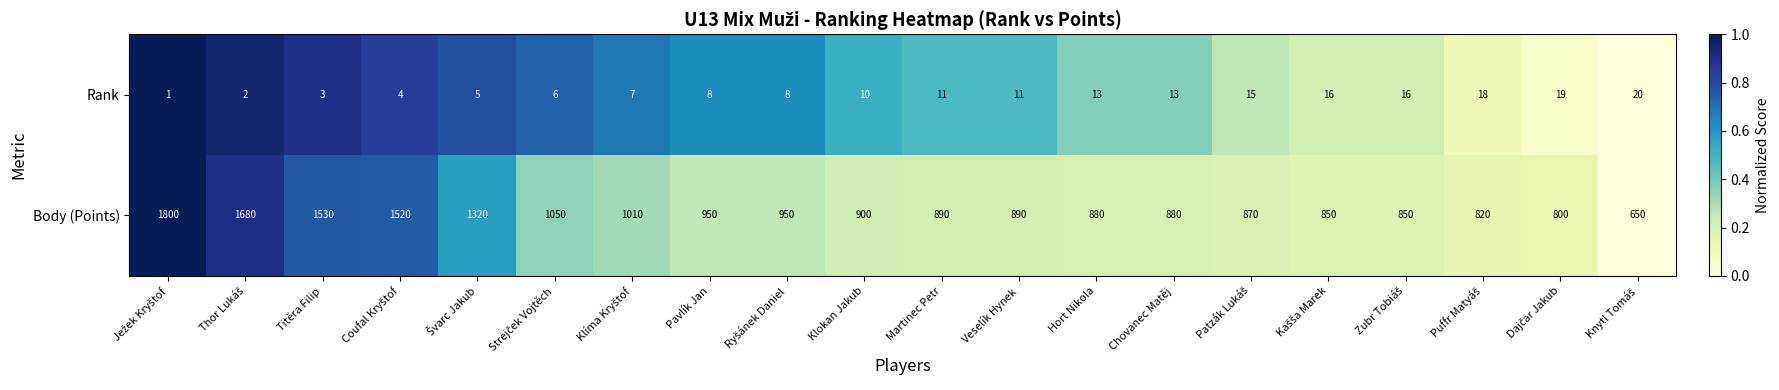

Rank the series by their maximum value, from highest to lowest.

Body (Points), Rank